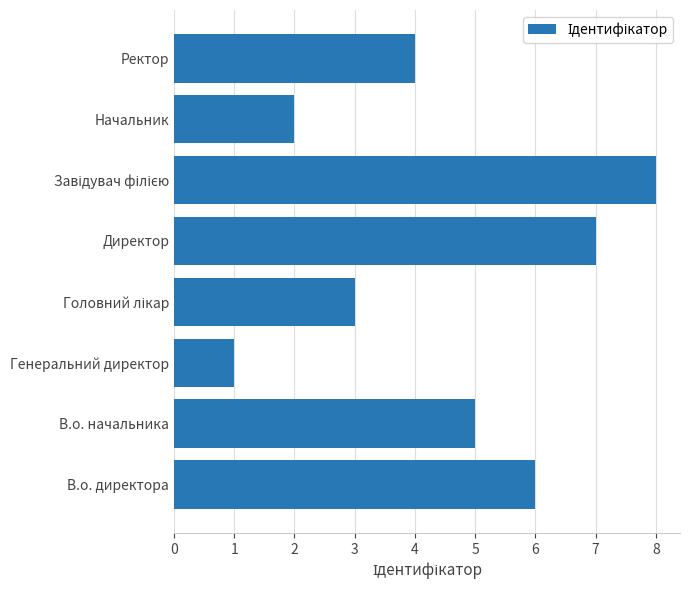

Reading bottom to top, transcribe all the data shown in this chart.

6	5	1	3	7	8	2	4